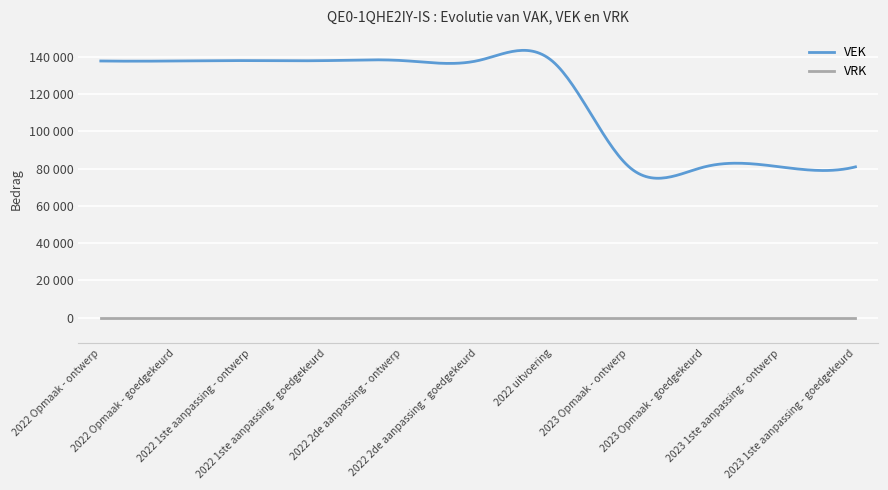

True or false: VRK and VEK cross at least once.

False